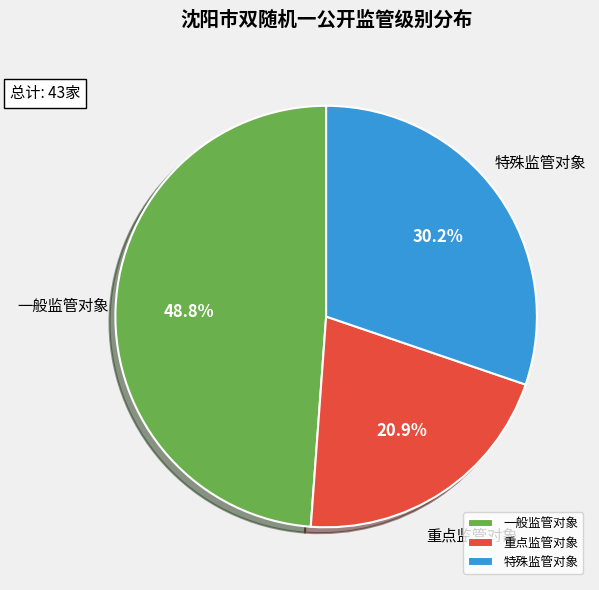

Which slice is the largest?

一般监管对象